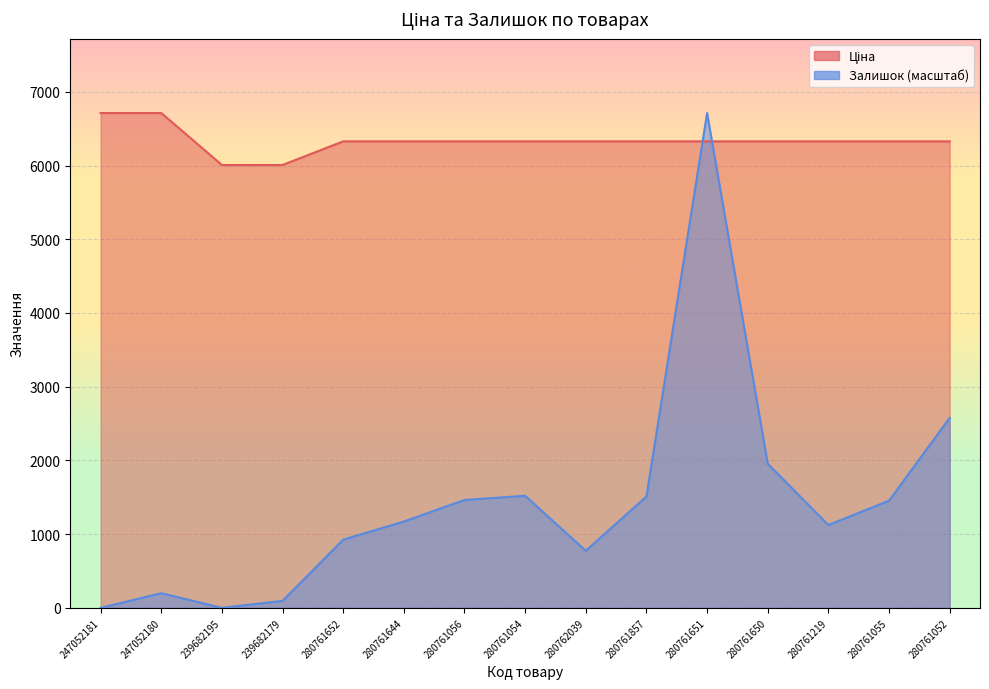

Which series has the largest range (max minus min)?

Залишок